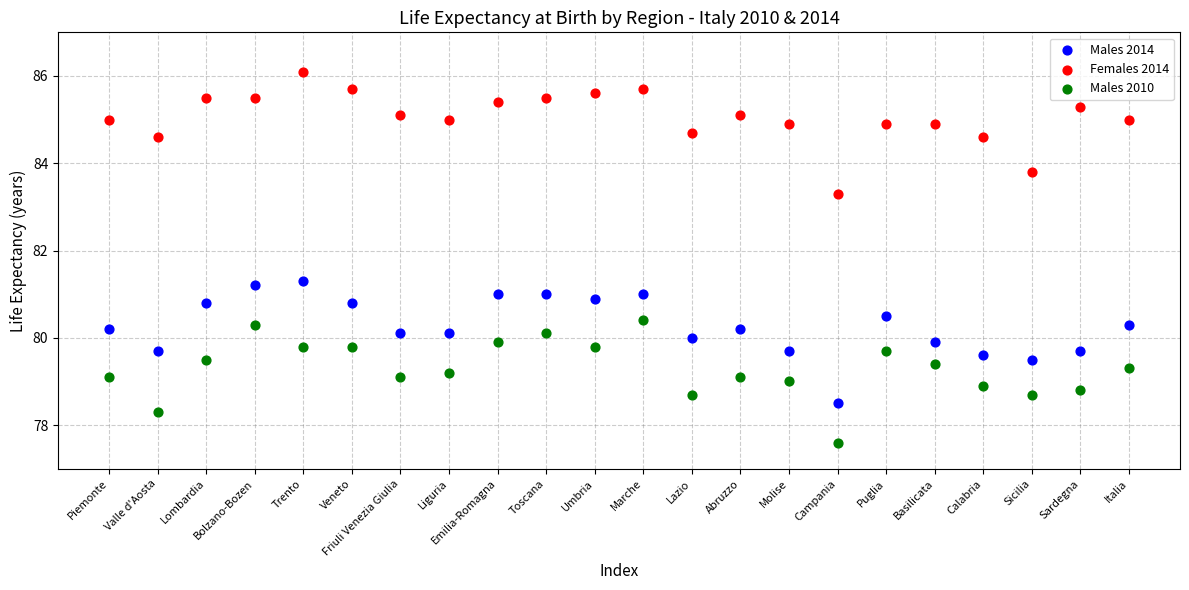

Across all data points, what is the range of Y values (max minus min)?

8.5